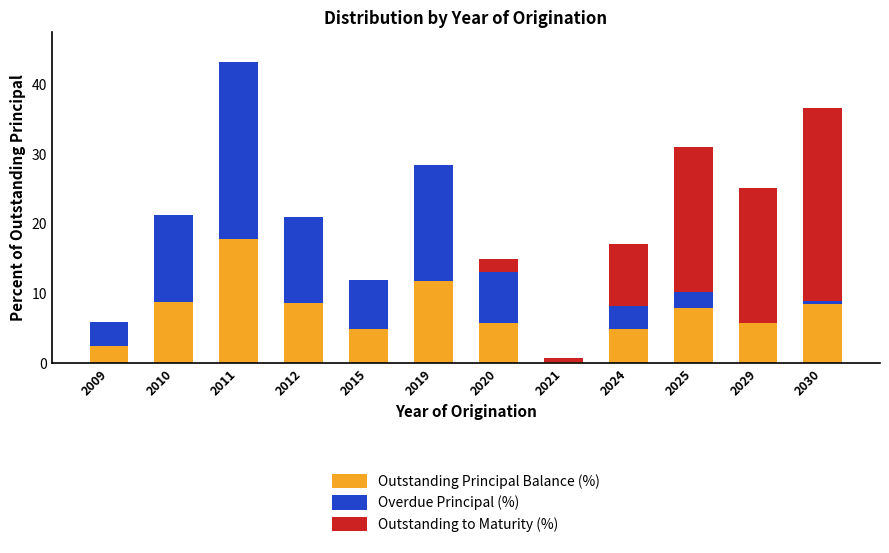

What value does the Outstanding Principal Balance (%) series have at 2025?

7.9